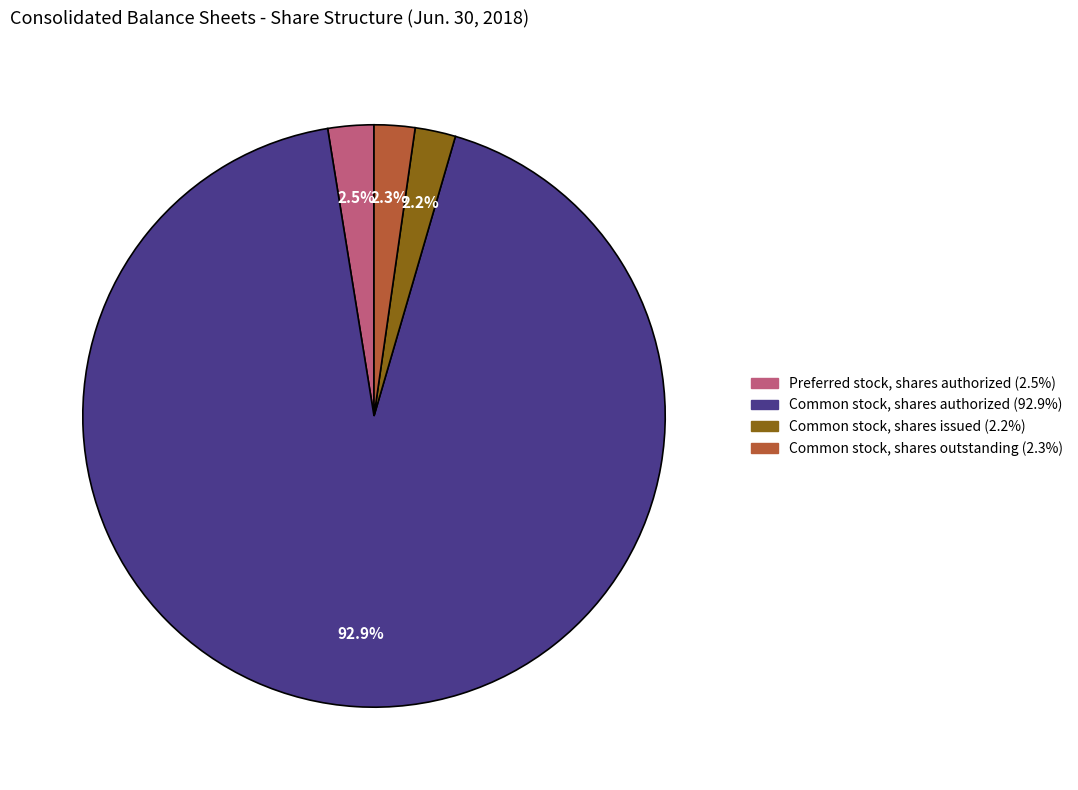

Is there any slice that represents more than half of the pie?

Yes